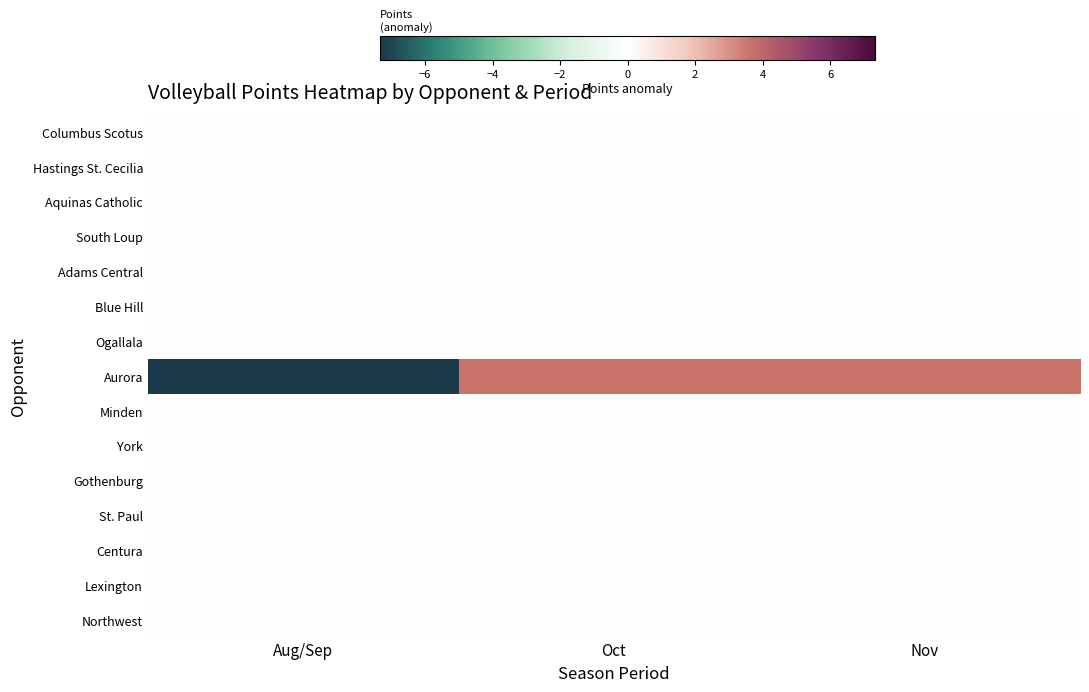

What is the total value across all series at Aug/Sep?

-7.3